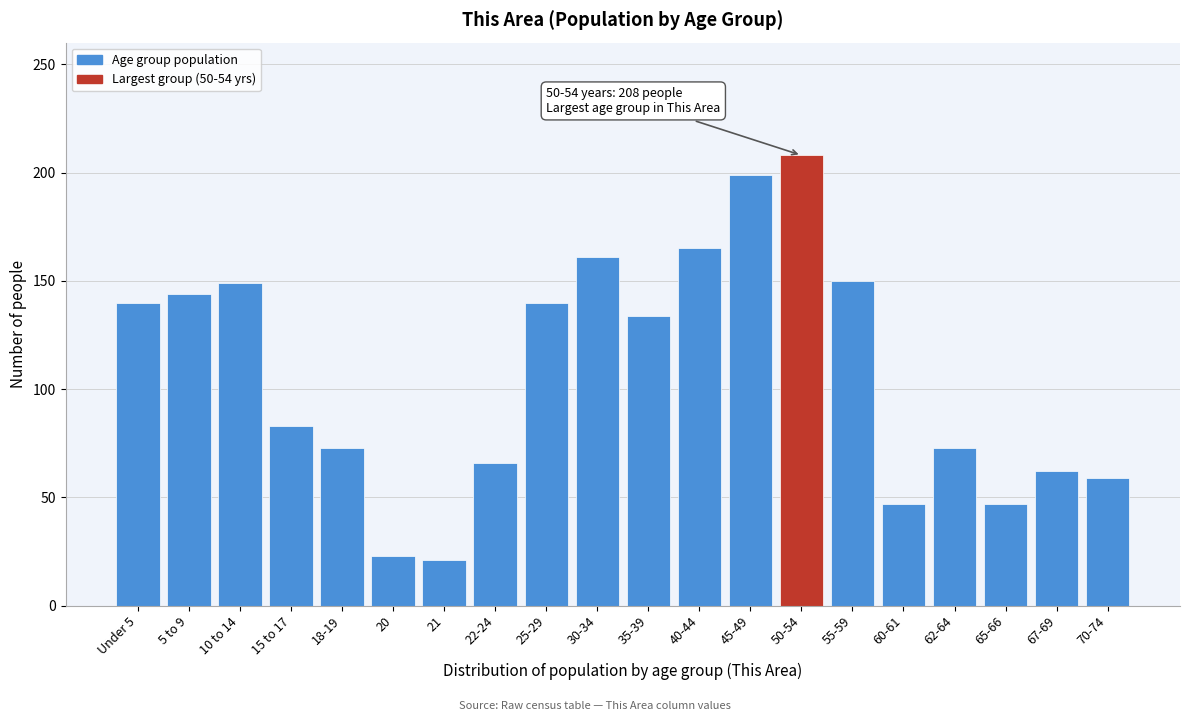

What is the label of the 16th bar from the left?

60-61